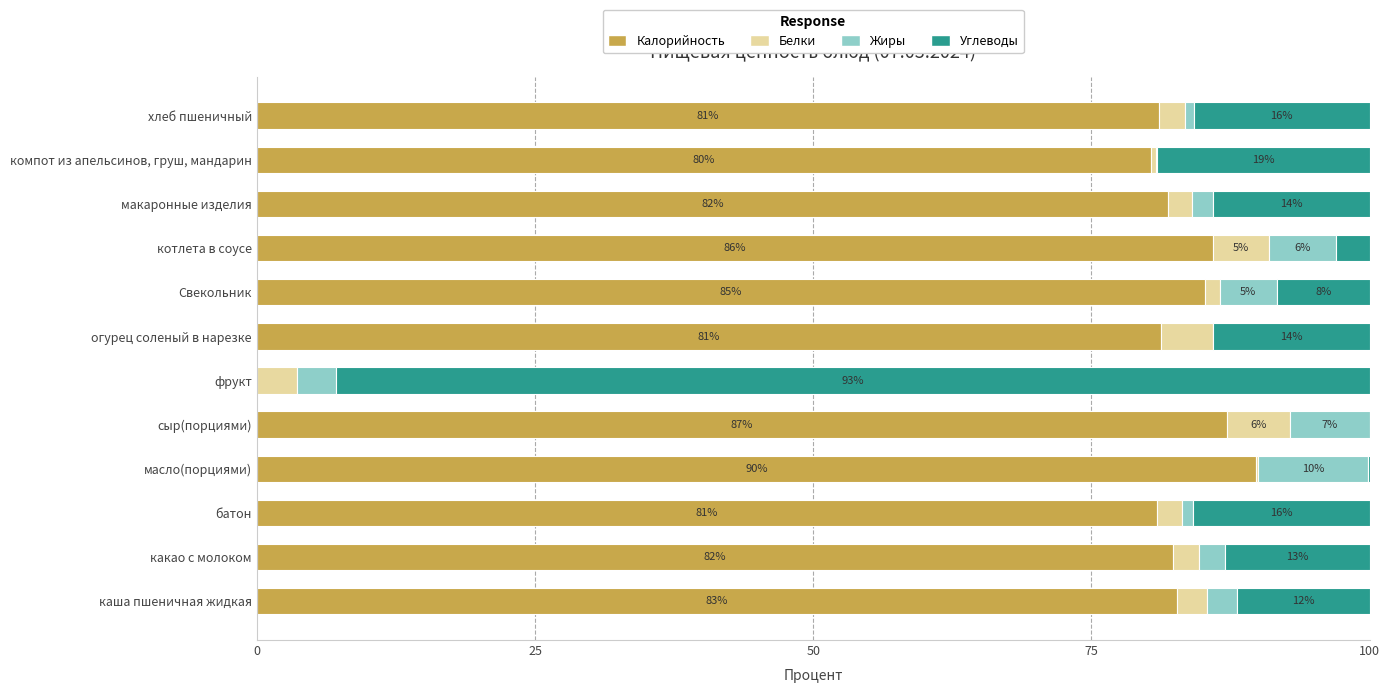

How many values in the Калорийность series exceed 82?

6